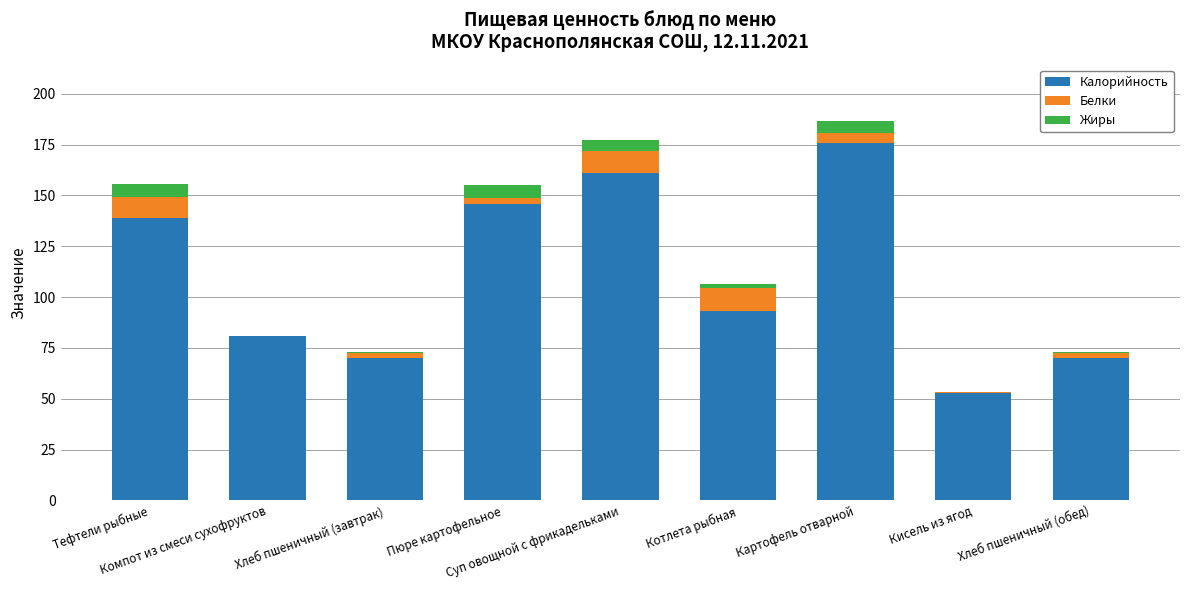

What is the maximum value for Калорийность?

176.0